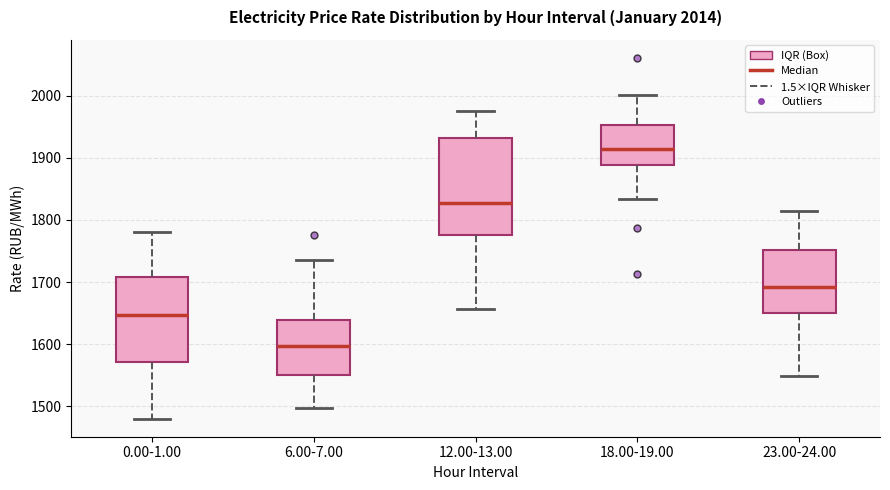

Which box has the highest median line?

18.00-19.00